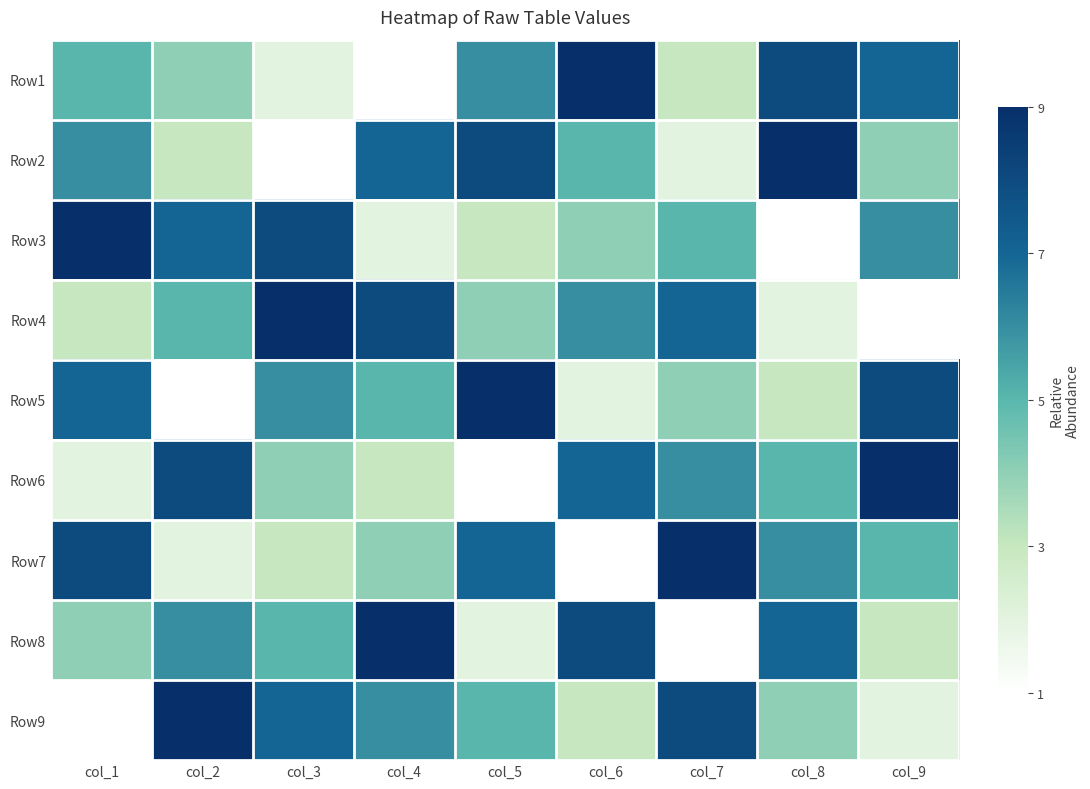

Reading left to right, transcribe all the data shown in this chart.

Row1: col_1=5	col_2=4	col_3=2	col_4=1	col_5=6	col_6=9	col_7=3	col_8=8	col_9=7
Row2: col_1=6	col_2=3	col_3=1	col_4=7	col_5=8	col_6=5	col_7=2	col_8=9	col_9=4
Row3: col_1=9	col_2=7	col_3=8	col_4=2	col_5=3	col_6=4	col_7=5	col_8=1	col_9=6
Row4: col_1=3	col_2=5	col_3=9	col_4=8	col_5=4	col_6=6	col_7=7	col_8=2	col_9=1
Row5: col_1=7	col_2=1	col_3=6	col_4=5	col_5=9	col_6=2	col_7=4	col_8=3	col_9=8
Row6: col_1=2	col_2=8	col_3=4	col_4=3	col_5=1	col_6=7	col_7=6	col_8=5	col_9=9
Row7: col_1=8	col_2=2	col_3=3	col_4=4	col_5=7	col_6=1	col_7=9	col_8=6	col_9=5
Row8: col_1=4	col_2=6	col_3=5	col_4=9	col_5=2	col_6=8	col_7=1	col_8=7	col_9=3
Row9: col_1=1	col_2=9	col_3=7	col_4=6	col_5=5	col_6=3	col_7=8	col_8=4	col_9=2